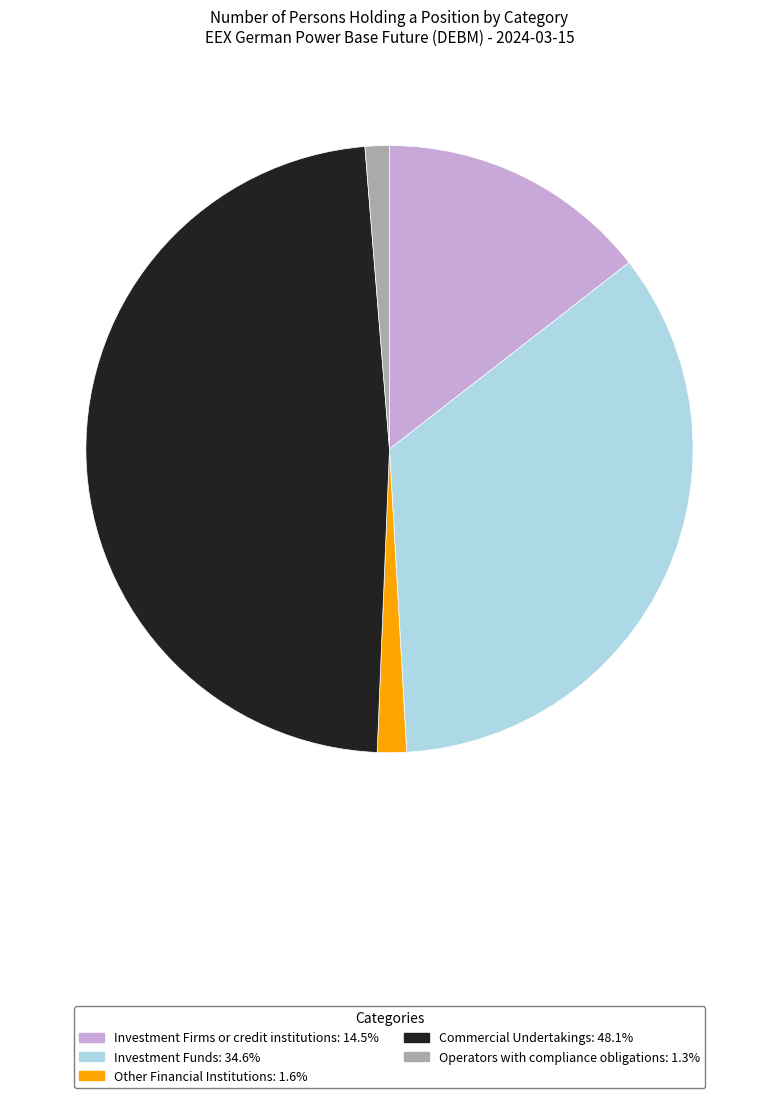

Do Investment Funds and Other Financial Institutions together represent more than half of the pie?

No